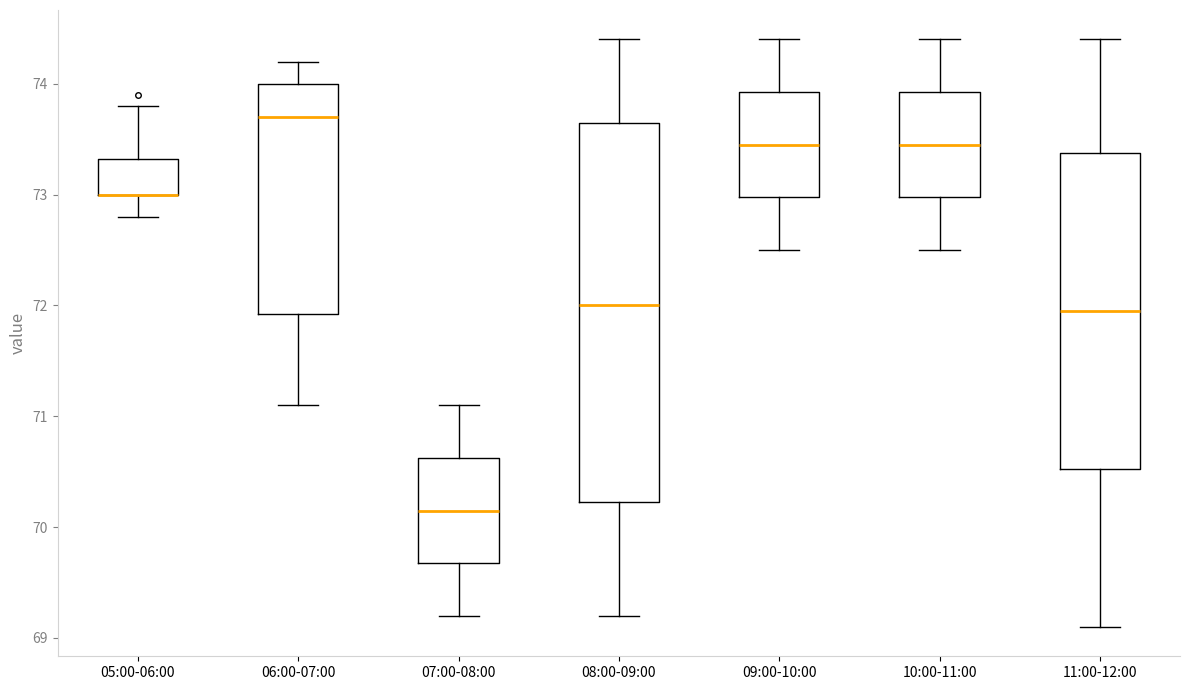

Which box is the tallest, from its lower edge to its upper edge?

08:00-09:00